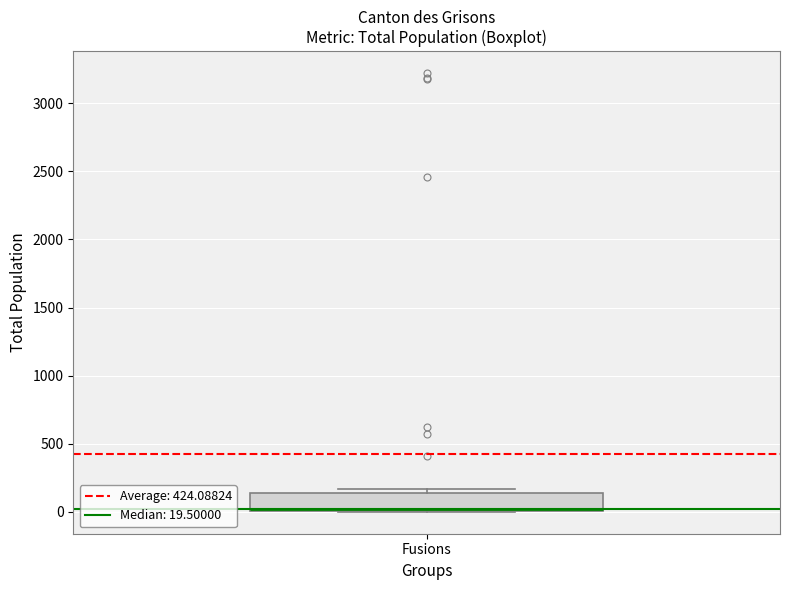

Where is the upper edge of the box for Fusions on the y-axis? The values are not printed on the chart, so give them approximately, as read against the axis.

150